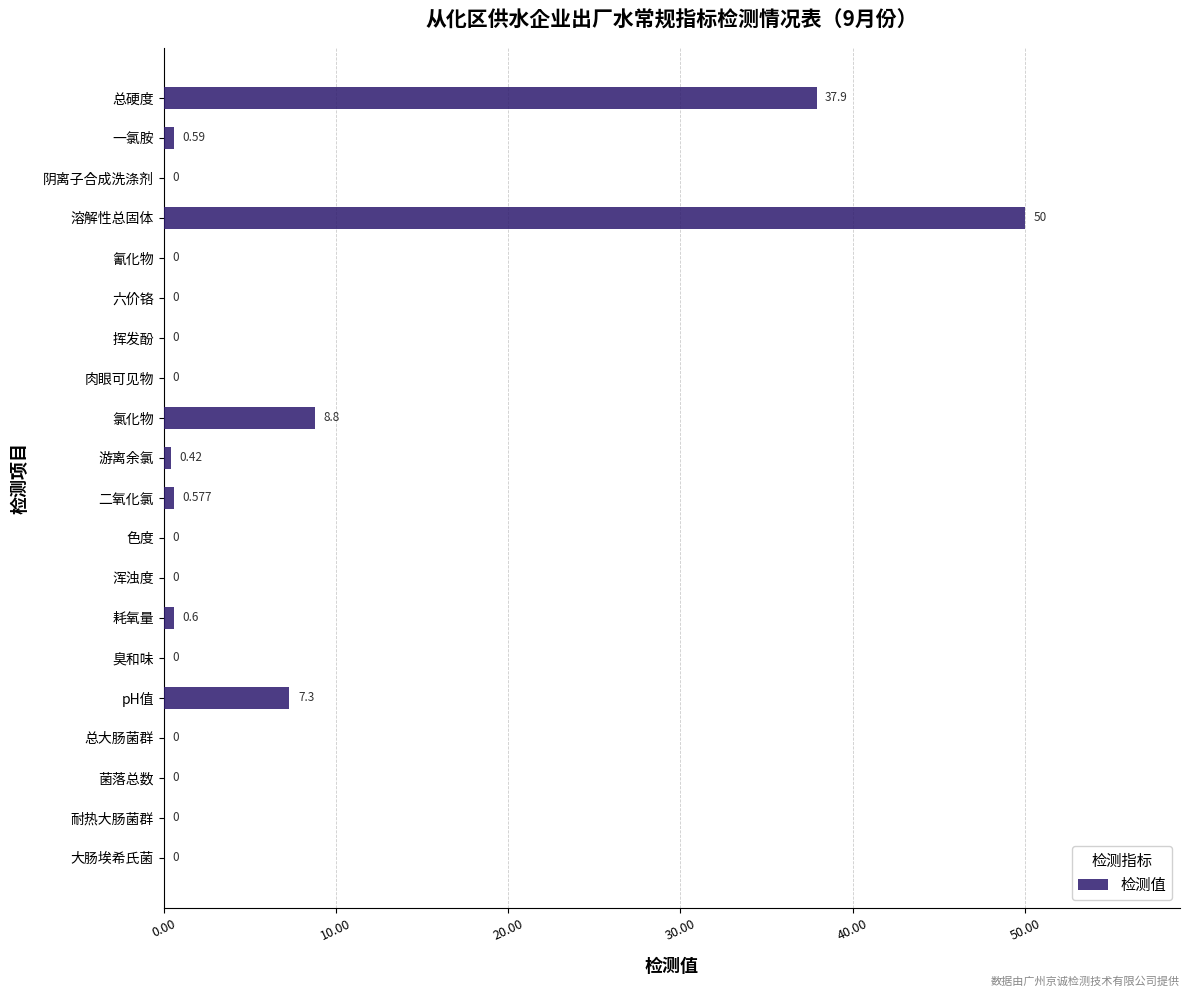

Which has a higher value, 菌落总数 or 溶解性总固体?

溶解性总固体